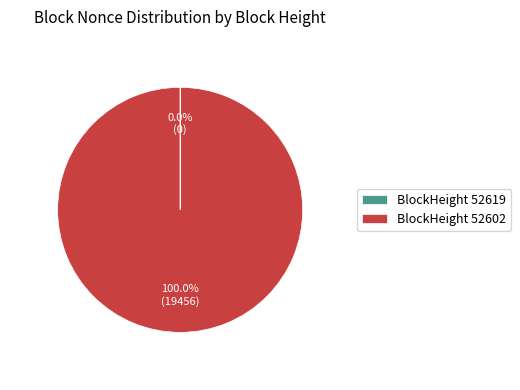

What is the majority slice?

BlockHeight 52602